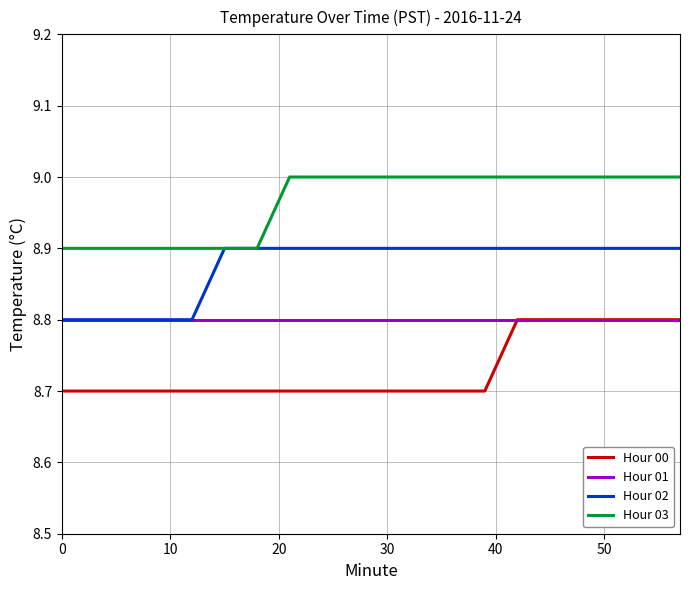

True or false: Hour 00 and Hour 02 cross at least once.

False